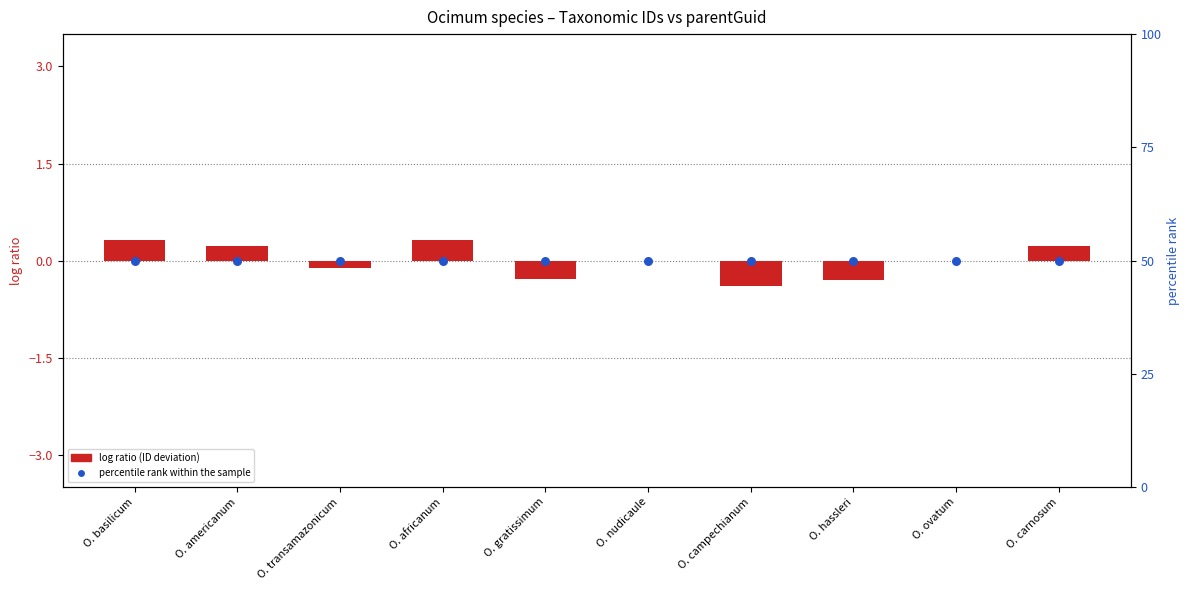

Which series has the largest total across all categories?

percentile rank within the sample